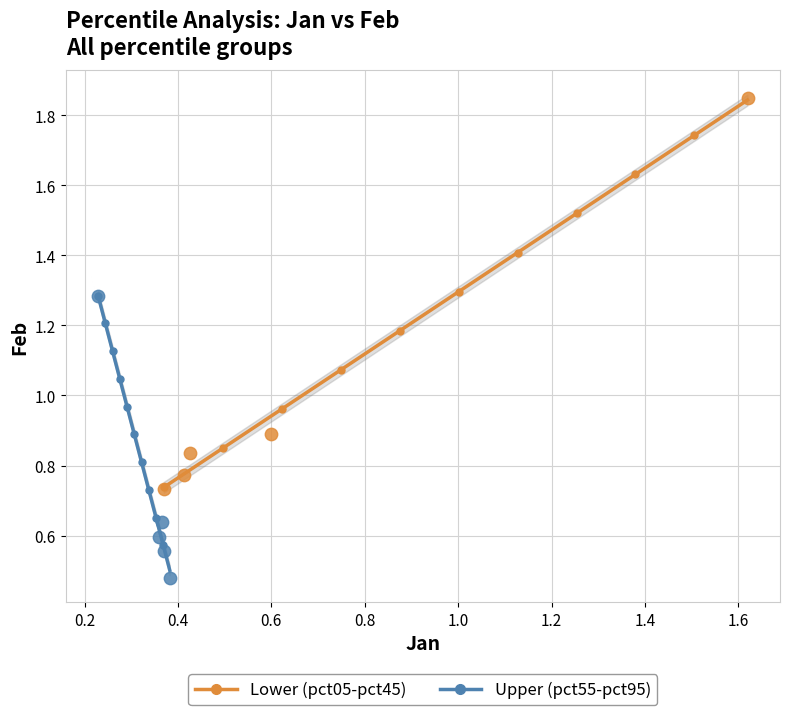

Which series contains the highest Y value?

Lower (pct05-pct45)